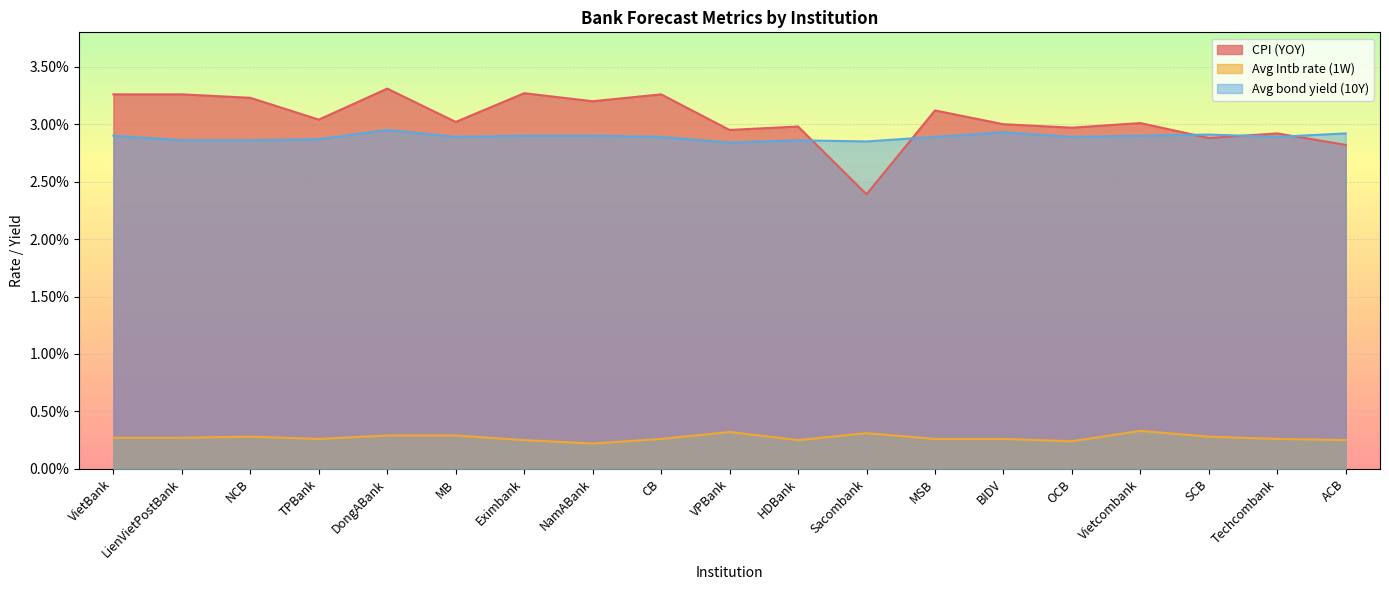

List the series in order of their peak value, lowest first.

Avg Intb rate (1W), Avg bond yield (10Y), CPI (YOY)